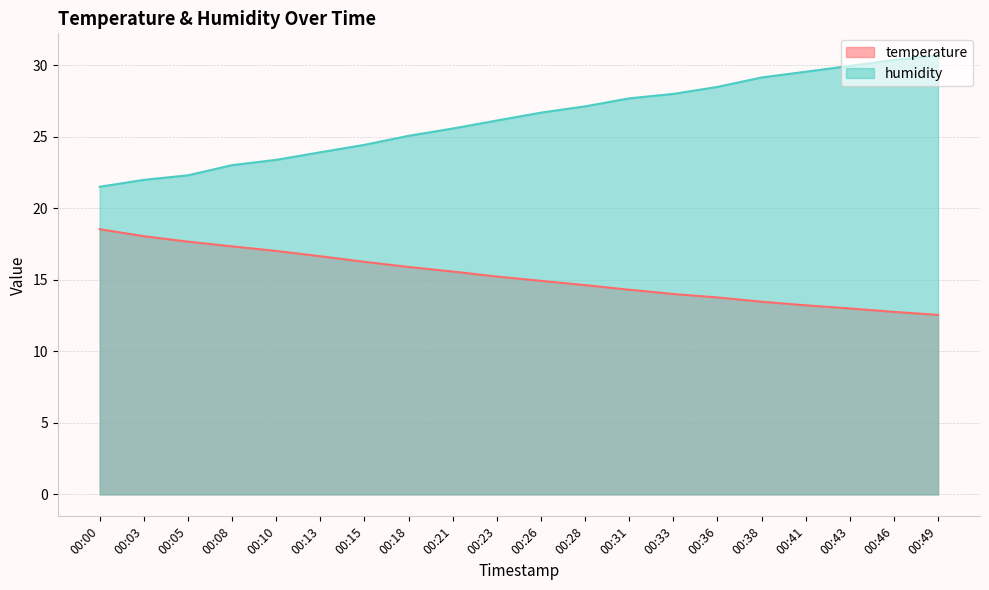

At how many categories does at least one series exceed 29?

5